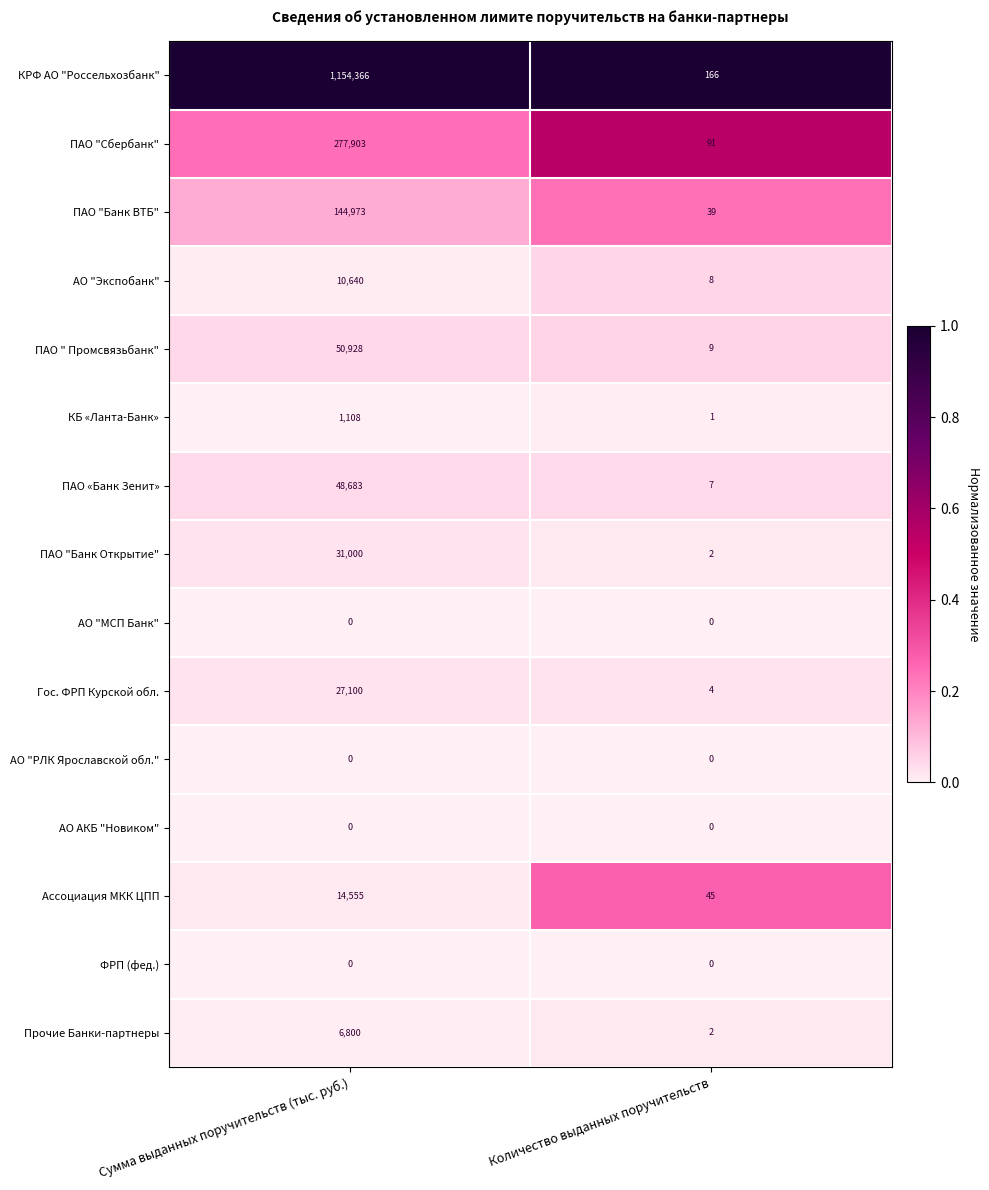

Reading right to left, what are all the values shown in this chart?

КРФ АО "Россельхозбанк": Количество выданных поручительств=166	Сумма выданных поручительств (тыс. руб.)=1154366
ПАО "Сбербанк": Количество выданных поручительств=91	Сумма выданных поручительств (тыс. руб.)=277903
ПАО "Банк ВТБ": Количество выданных поручительств=39	Сумма выданных поручительств (тыс. руб.)=144973
АО "Экспобанк": Количество выданных поручительств=8	Сумма выданных поручительств (тыс. руб.)=10640
ПАО " Промсвязьбанк": Количество выданных поручительств=9	Сумма выданных поручительств (тыс. руб.)=50928
КБ «Ланта-Банк»: Количество выданных поручительств=1	Сумма выданных поручительств (тыс. руб.)=1108
ПАО «Банк Зенит»: Количество выданных поручительств=7	Сумма выданных поручительств (тыс. руб.)=48683
ПАО "Банк Открытие": Количество выданных поручительств=2	Сумма выданных поручительств (тыс. руб.)=31000
АО "МСП Банк": Количество выданных поручительств=0	Сумма выданных поручительств (тыс. руб.)=0
Гос. ФРП Курской обл.: Количество выданных поручительств=4	Сумма выданных поручительств (тыс. руб.)=27100
АО "РЛК Ярославской обл.": Количество выданных поручительств=0	Сумма выданных поручительств (тыс. руб.)=0
АО АКБ "Новиком": Количество выданных поручительств=0	Сумма выданных поручительств (тыс. руб.)=0
Ассоциация МКК ЦПП: Количество выданных поручительств=45	Сумма выданных поручительств (тыс. руб.)=14555
ФРП (фед.): Количество выданных поручительств=0	Сумма выданных поручительств (тыс. руб.)=0
Прочие Банки-партнеры: Количество выданных поручительств=2	Сумма выданных поручительств (тыс. руб.)=6800